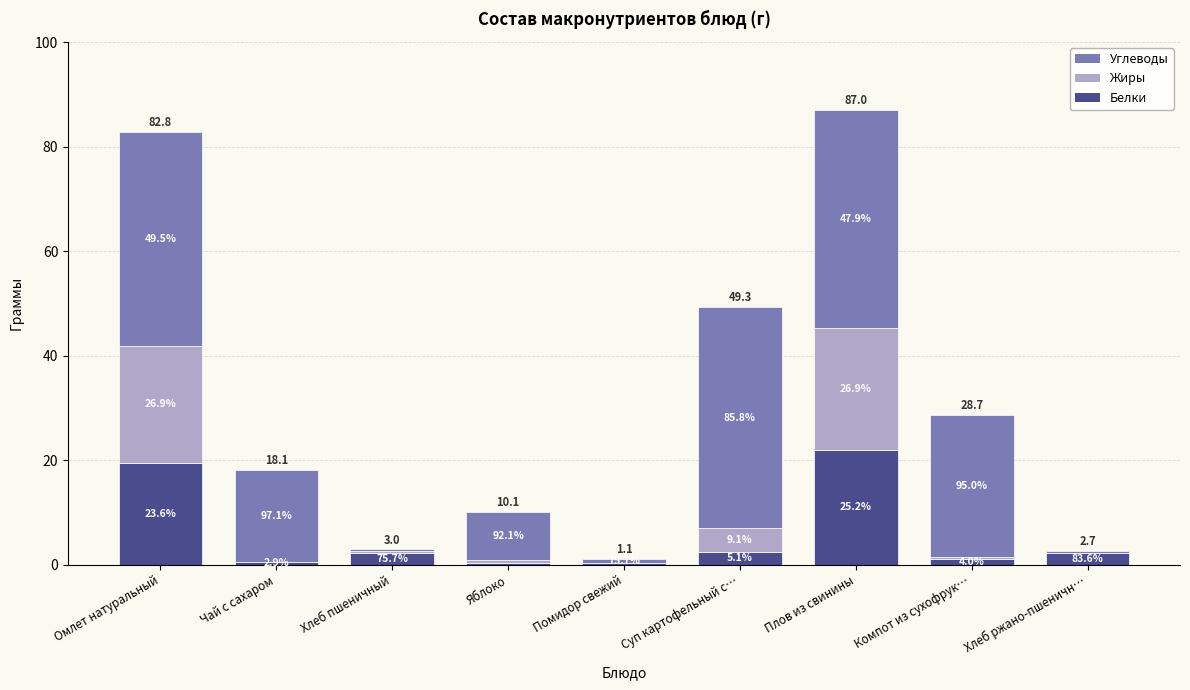

Are the bars horizontal?

No